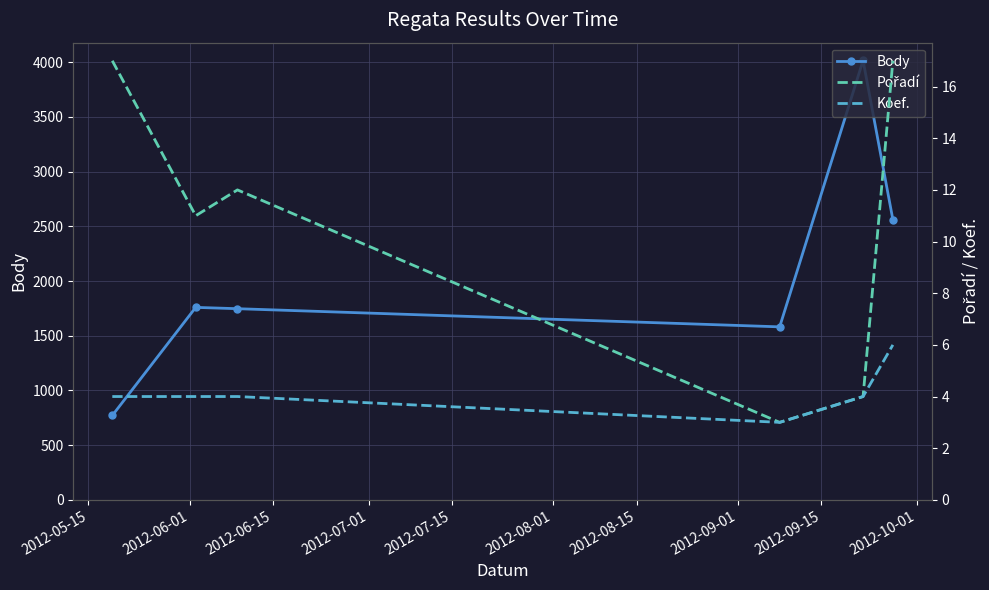

How many interior local peaks does the Body series have?

2